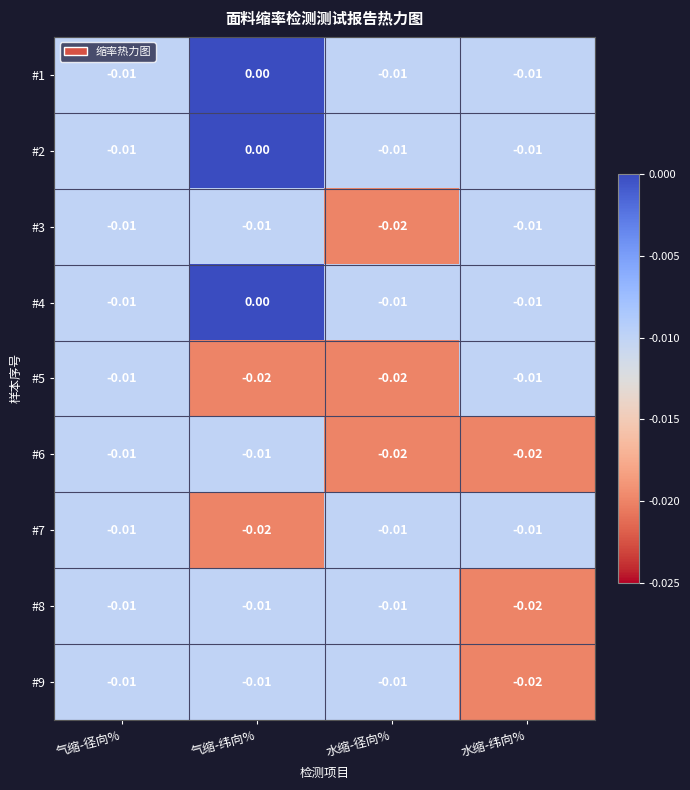

Is the value of #1 at 气缩-纬向% greater than the value of #2 at 水缩-径向%?

Yes